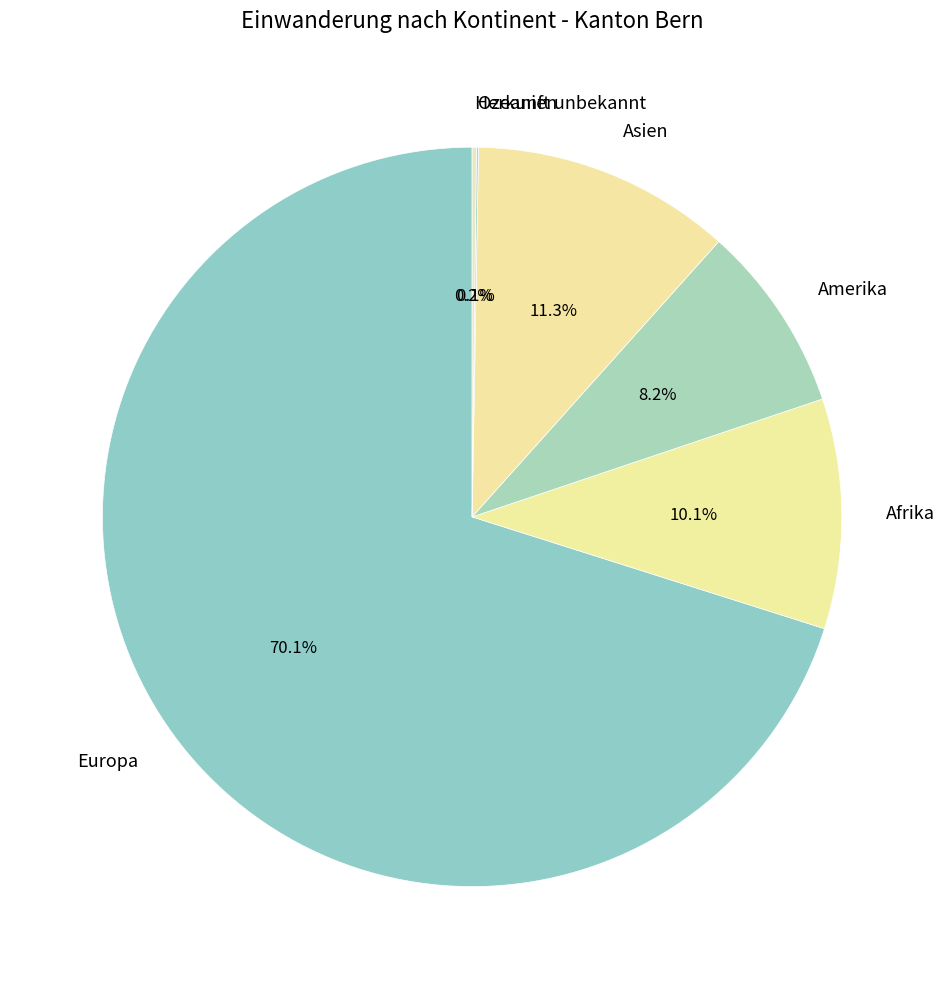

To the nearest percent, what percentage of the pie is Amerika?

8%